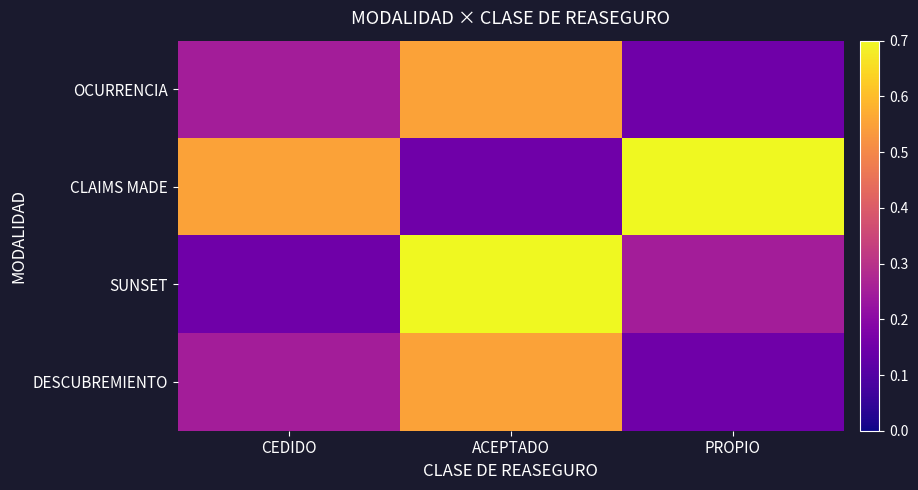

How many series are shown in this chart?

4